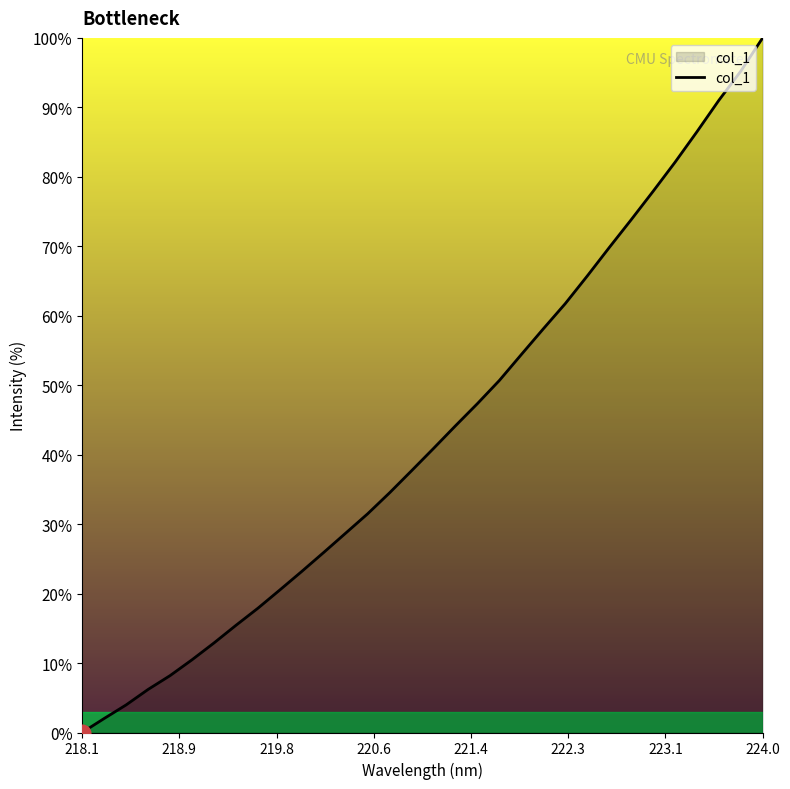

What is the maximum value shown in the chart?

100.0